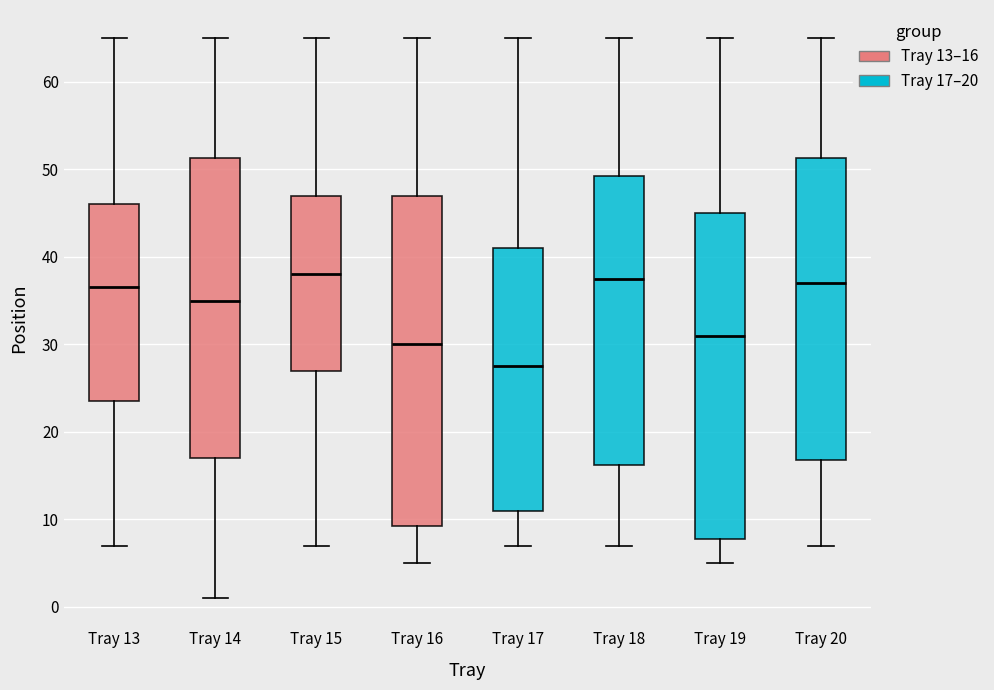

Reading left to right, read every box against the y-axis: the position of its median line, the range the box covers, and the ends of its whiskers. The values are not printed on the chart, so give them approximately, as read against the axis.

Tray 13: median 37, box 24 to 46, whiskers 7 to 65
Tray 14: median 35, box 17 to 51, whiskers 1 to 65
Tray 15: median 38, box 27 to 47, whiskers 7 to 65
Tray 16: median 30, box 9 to 47, whiskers 5 to 65
Tray 17: median 28, box 11 to 41, whiskers 7 to 65
Tray 18: median 38, box 16 to 49, whiskers 7 to 65
Tray 19: median 31, box 8 to 45, whiskers 5 to 65
Tray 20: median 37, box 17 to 51, whiskers 7 to 65